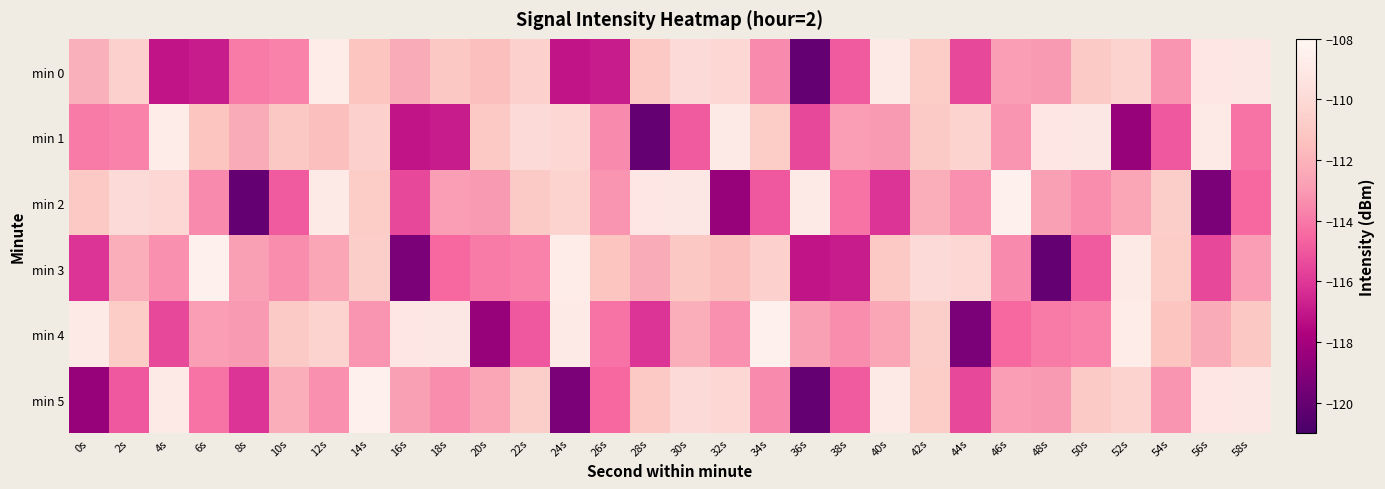

Which has a higher value, 10s or 16s?

16s